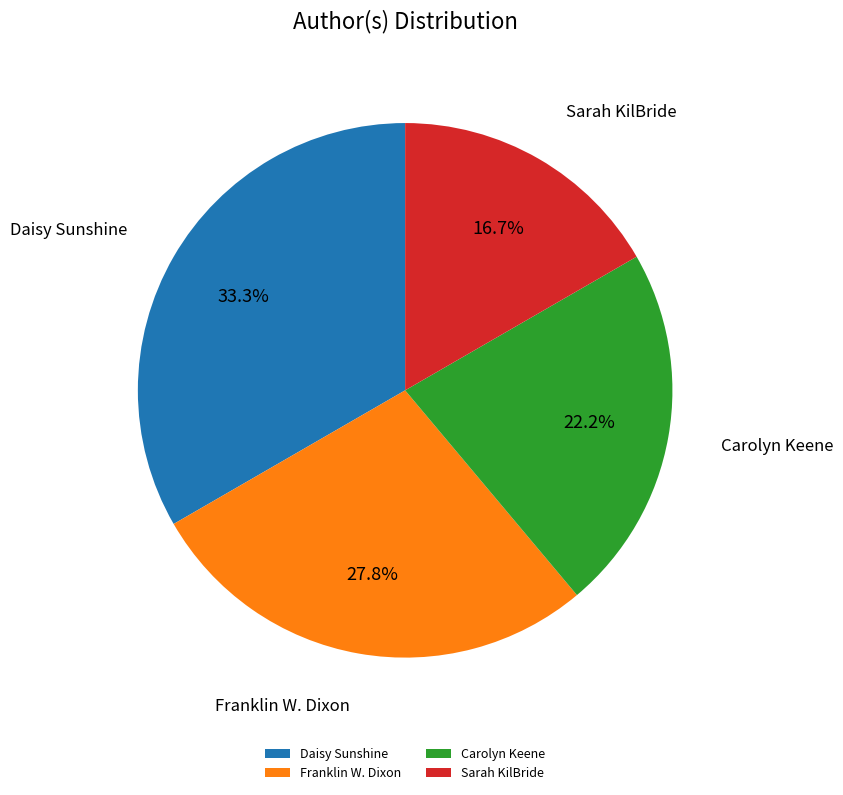

Is there any slice that represents more than half of the pie?

No